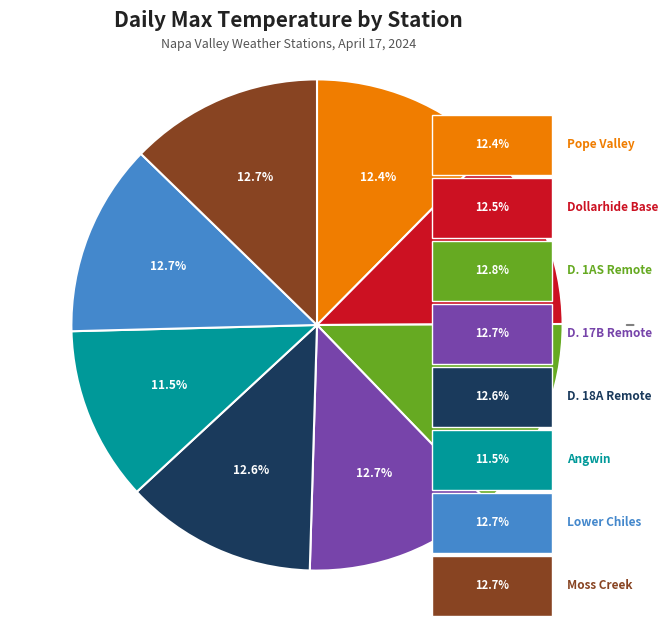

Is there any slice that represents more than half of the pie?

No